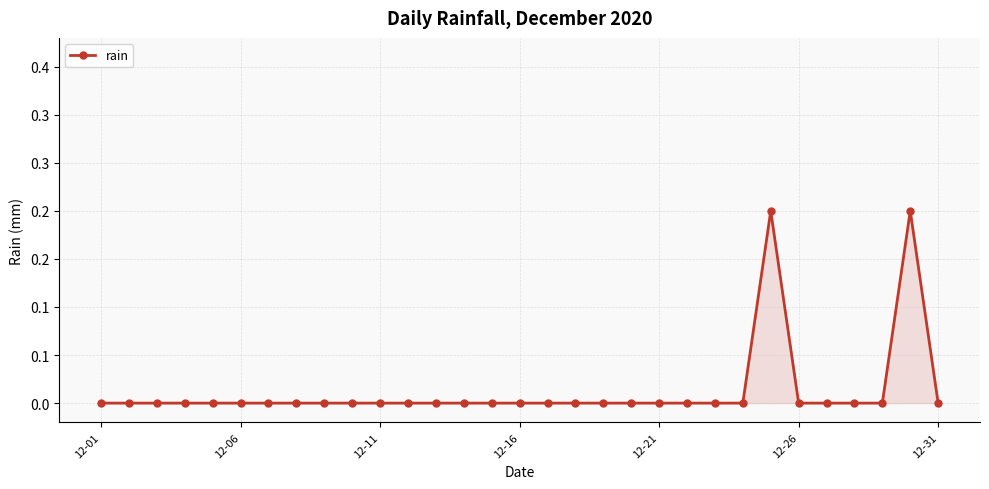

Is this an area chart (filled region under the line)?

Yes